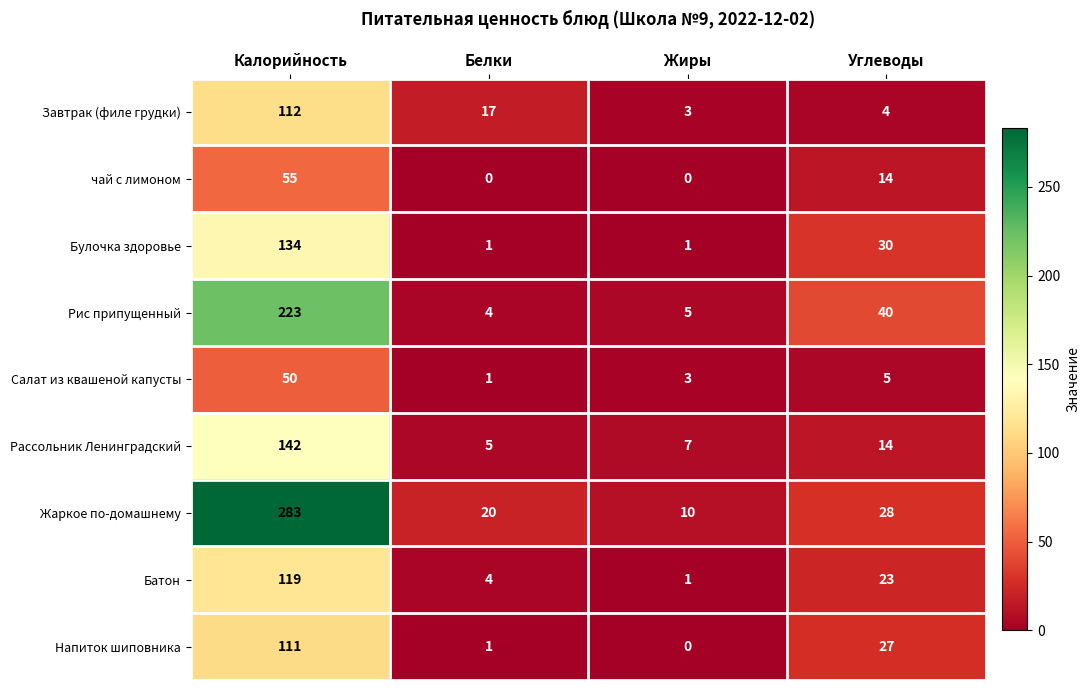

Count the number of data series in this chart.

9